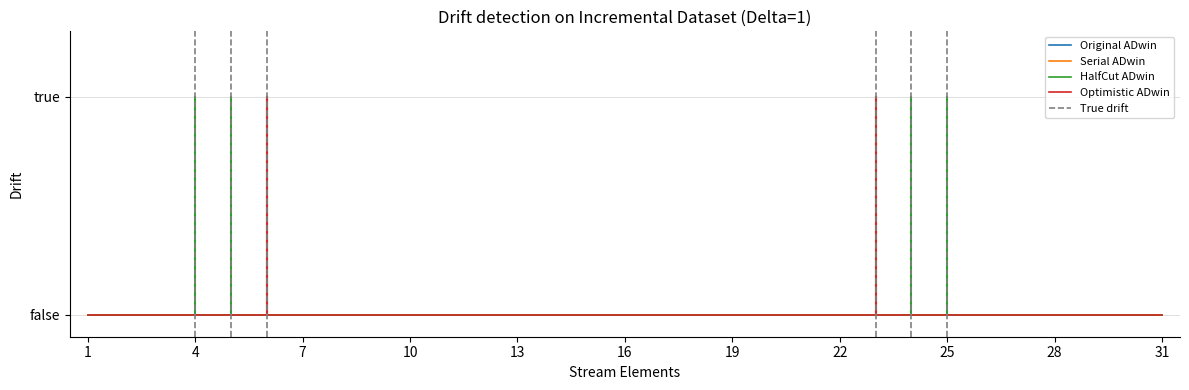

Which series changed the most between 10 and 29?

Original ADwin